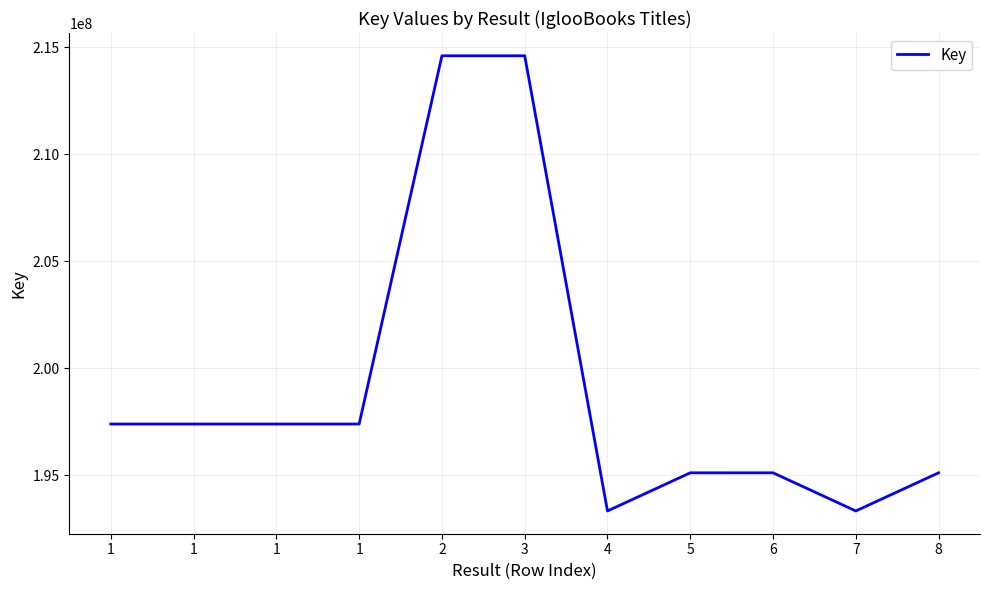

The value at 3 is 214608477. True or false?

True